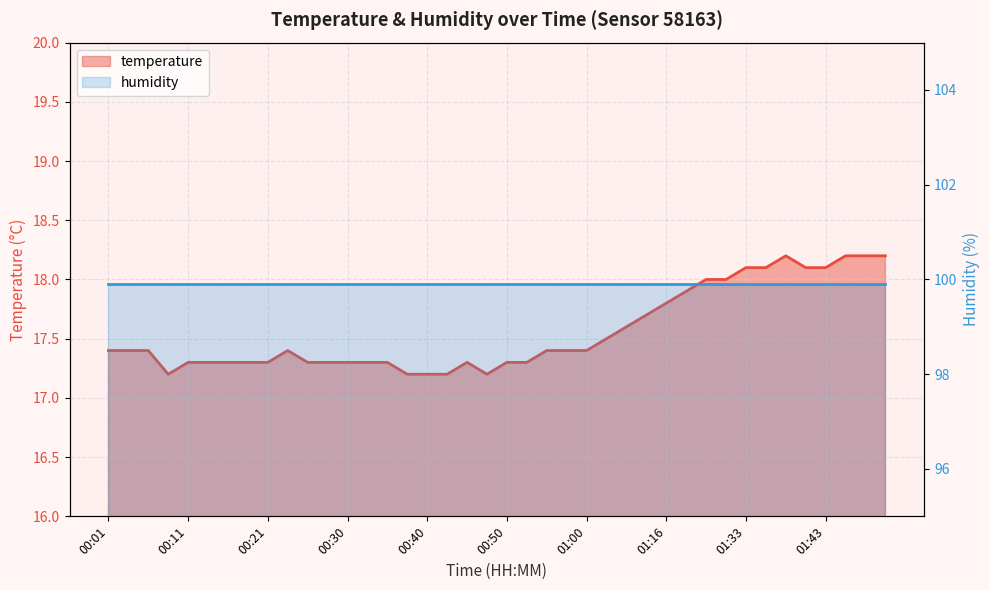

Does the chart display data point markers on the line(s)?

No